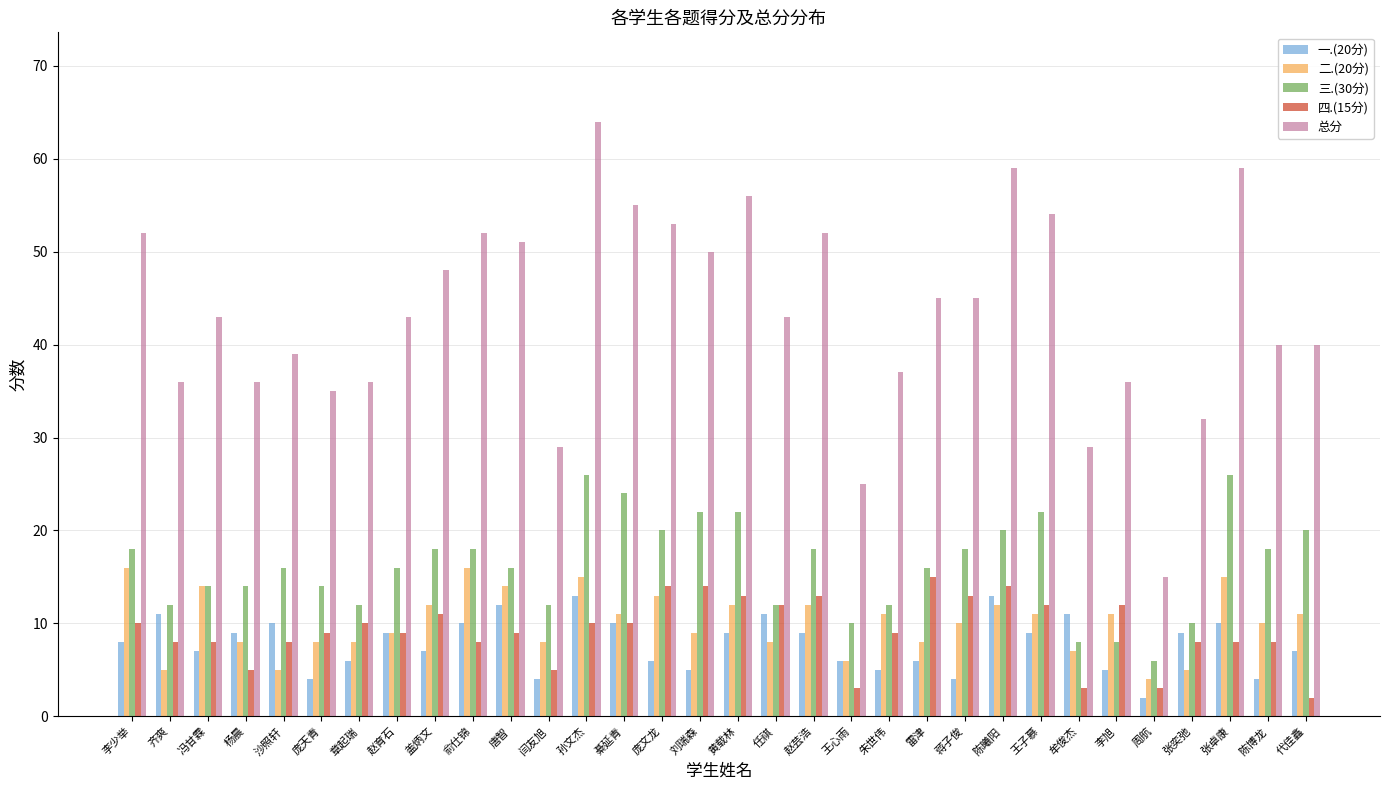

At how many categories does at least one series exceed 57?

3